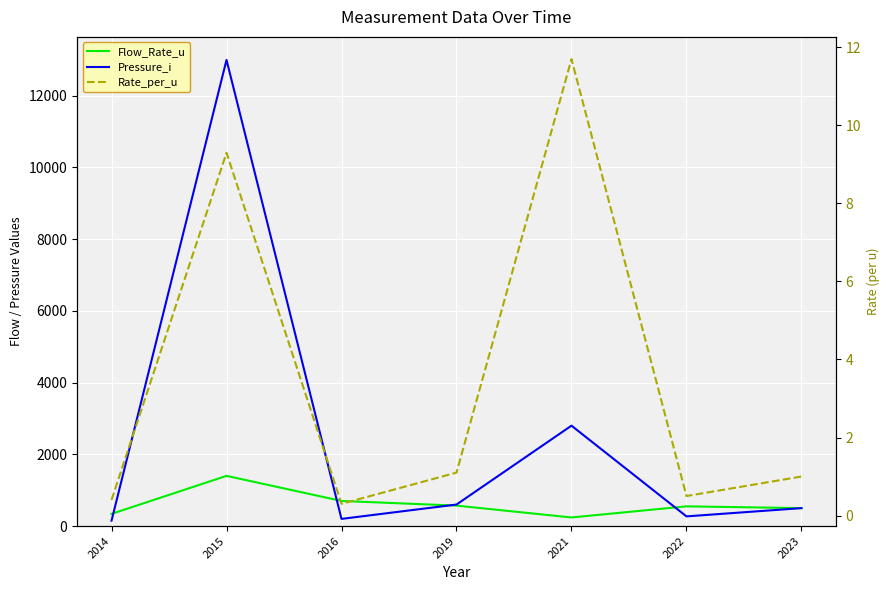

Count the number of categories in the chart.

7